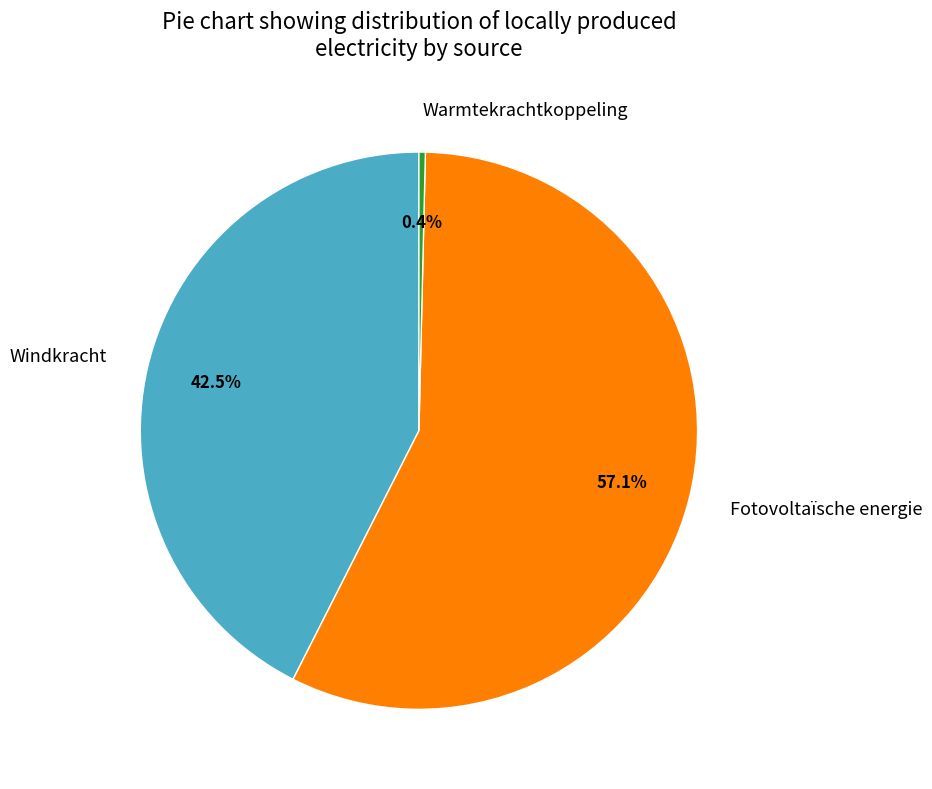

To the nearest percent, what is the difference between the Warmtekrachtkoppeling and Fotovoltaïsche energie slice percentages?

57%